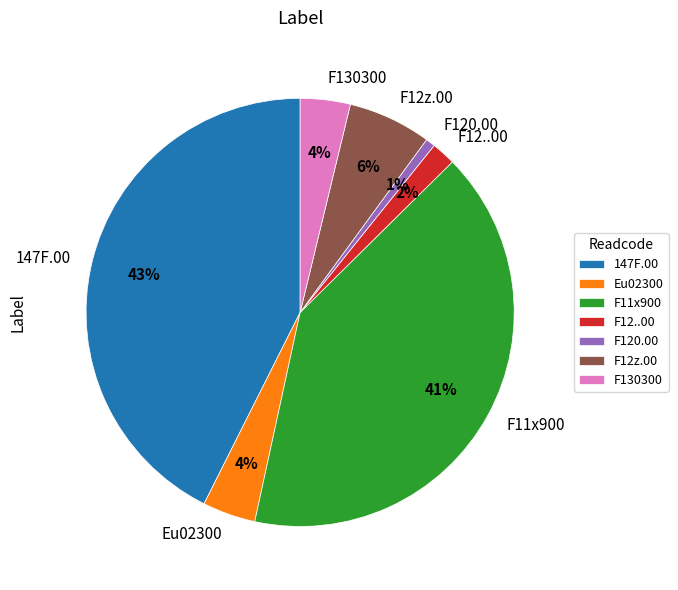

Which has a higher value, Eu02300 or F12..00?

Eu02300